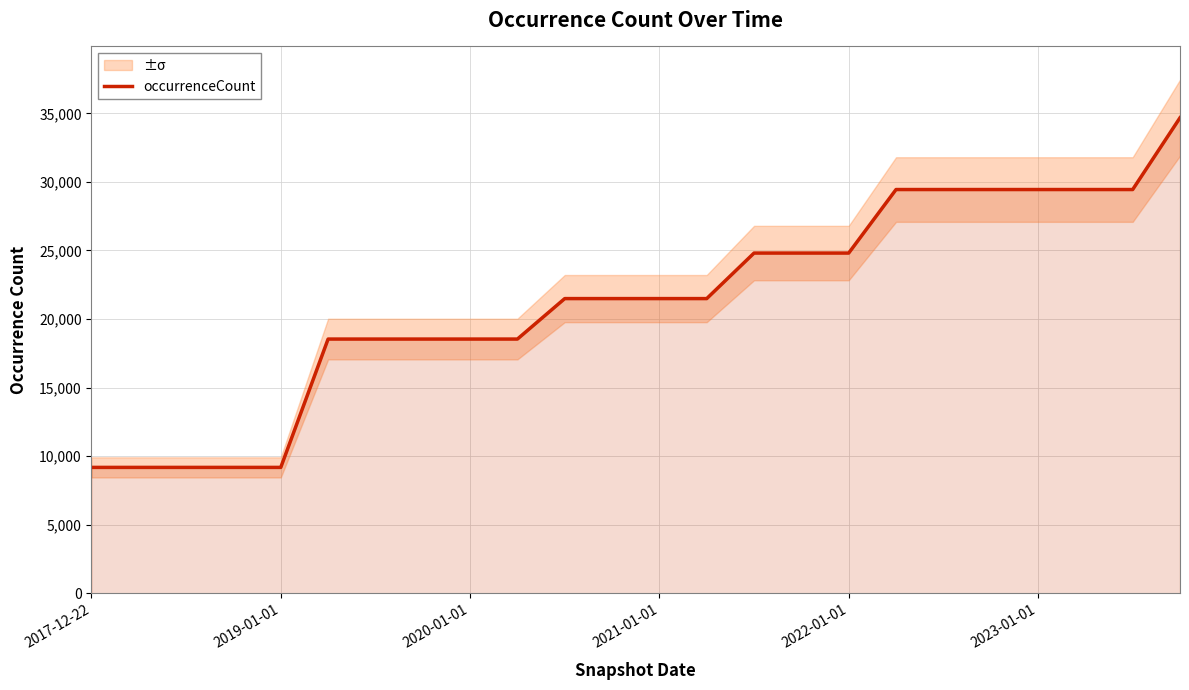

What is the difference between the maximum and minimum values?

25494